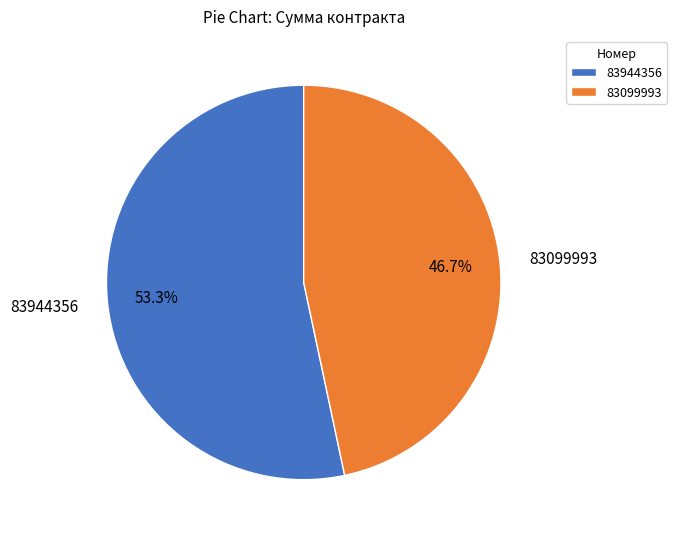

Is it true that 83099993 is 47% of the pie?

True